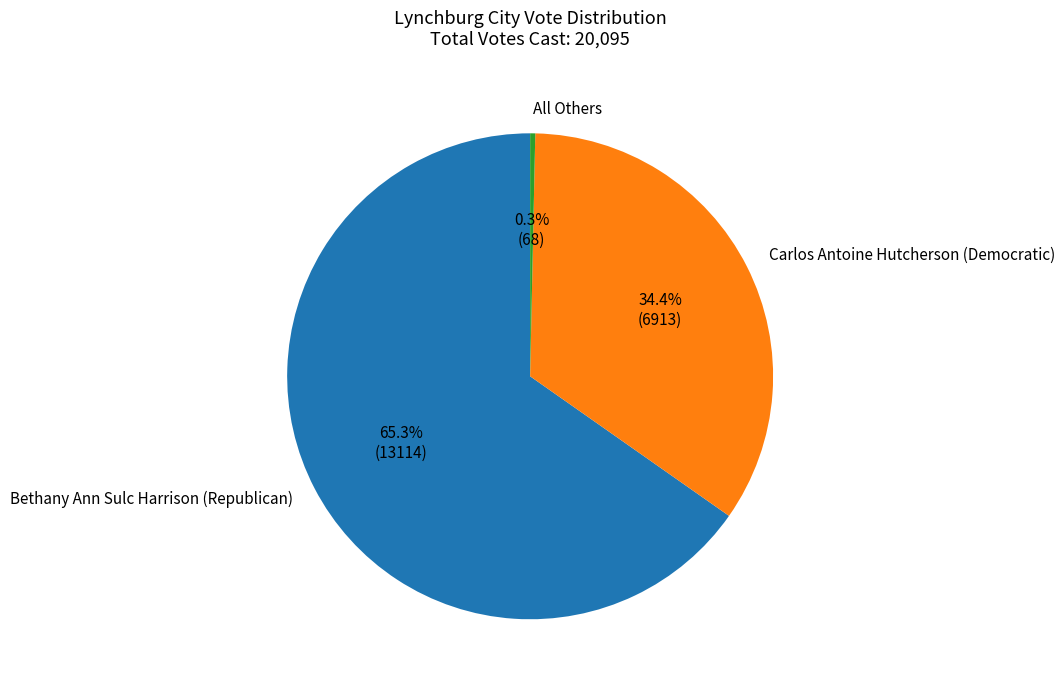

True or false: All Others accounts for 8% of the total.

False